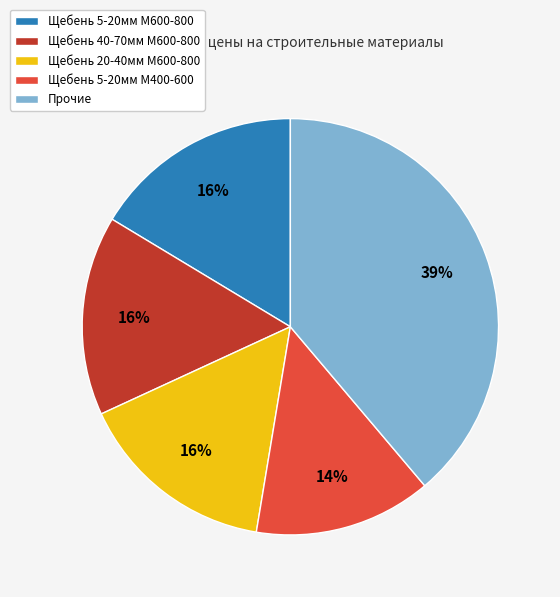

Do Щебень 20-40мм М600-800 and Щебень 5-20мм М400-600 together represent more than half of the pie?

No